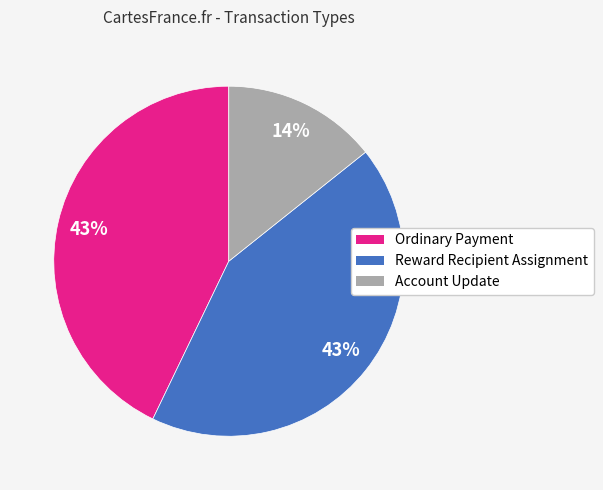

To the nearest percent, what is the difference between the largest and smallest slice percentages?

29%